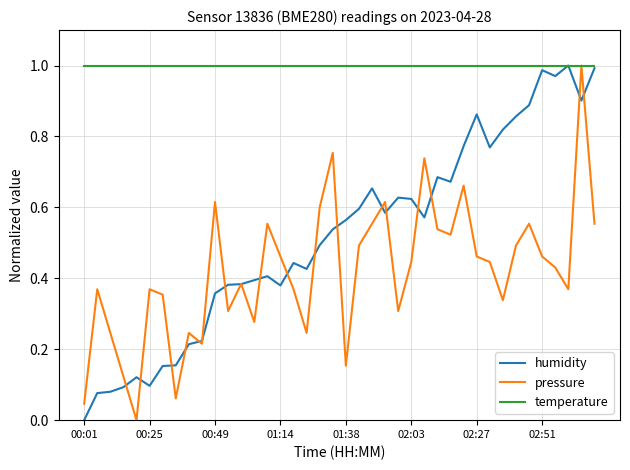

List the series in order of their overall mean, highest first.

temperature, humidity, pressure